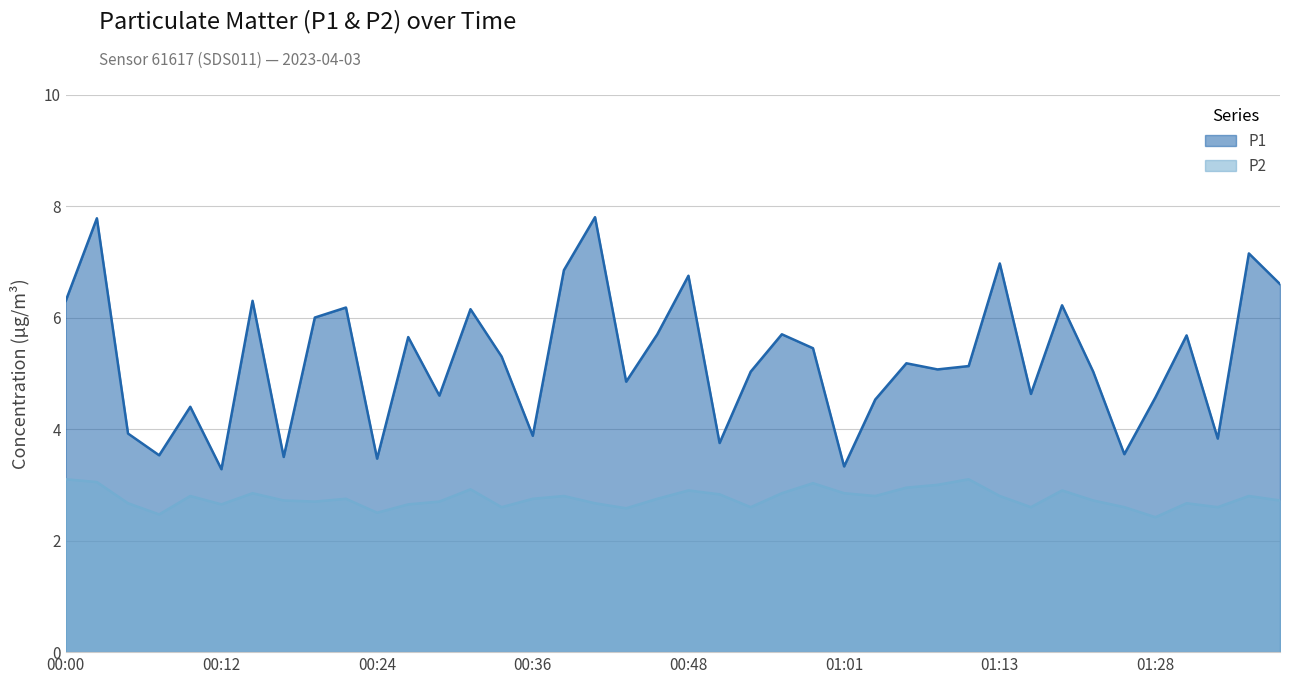

Reading left to right, what are all the values shown in this chart?

P1: 00:00=6.3	00:02=7.8	00:05=3.9	00:07=3.5	00:09=4.4	00:12=3.3	00:14=6.3	00:17=3.5	00:19=6.0	00:22=6.2	00:24=3.5	00:26=5.7	00:29=4.6	00:31=6.2	00:34=5.3	00:36=3.9	00:38=6.8	00:41=7.8	00:43=4.8	00:46=5.7	00:48=6.8	00:51=3.8	00:53=5.0	00:56=5.7	00:58=5.5	01:01=3.3	01:03=4.5	01:06=5.2	01:08=5.1	01:10=5.1	01:13=7.0	01:15=4.6	01:18=6.2	01:23=5.0	01:26=3.5	01:28=4.6	01:31=5.7	01:33=3.8	01:36=7.2	01:38=6.6
P2: 00:00=3.1	00:02=3.0	00:05=2.7	00:07=2.5	00:09=2.8	00:12=2.6	00:14=2.9	00:17=2.7	00:19=2.7	00:22=2.8	00:24=2.5	00:26=2.6	00:29=2.7	00:31=2.9	00:34=2.6	00:36=2.8	00:38=2.8	00:41=2.7	00:43=2.6	00:46=2.8	00:48=2.9	00:51=2.8	00:53=2.6	00:56=2.9	00:58=3.0	01:01=2.9	01:03=2.8	01:06=3.0	01:08=3.0	01:10=3.1	01:13=2.8	01:15=2.6	01:18=2.9	01:23=2.7	01:26=2.6	01:28=2.4	01:31=2.7	01:33=2.6	01:36=2.8	01:38=2.7